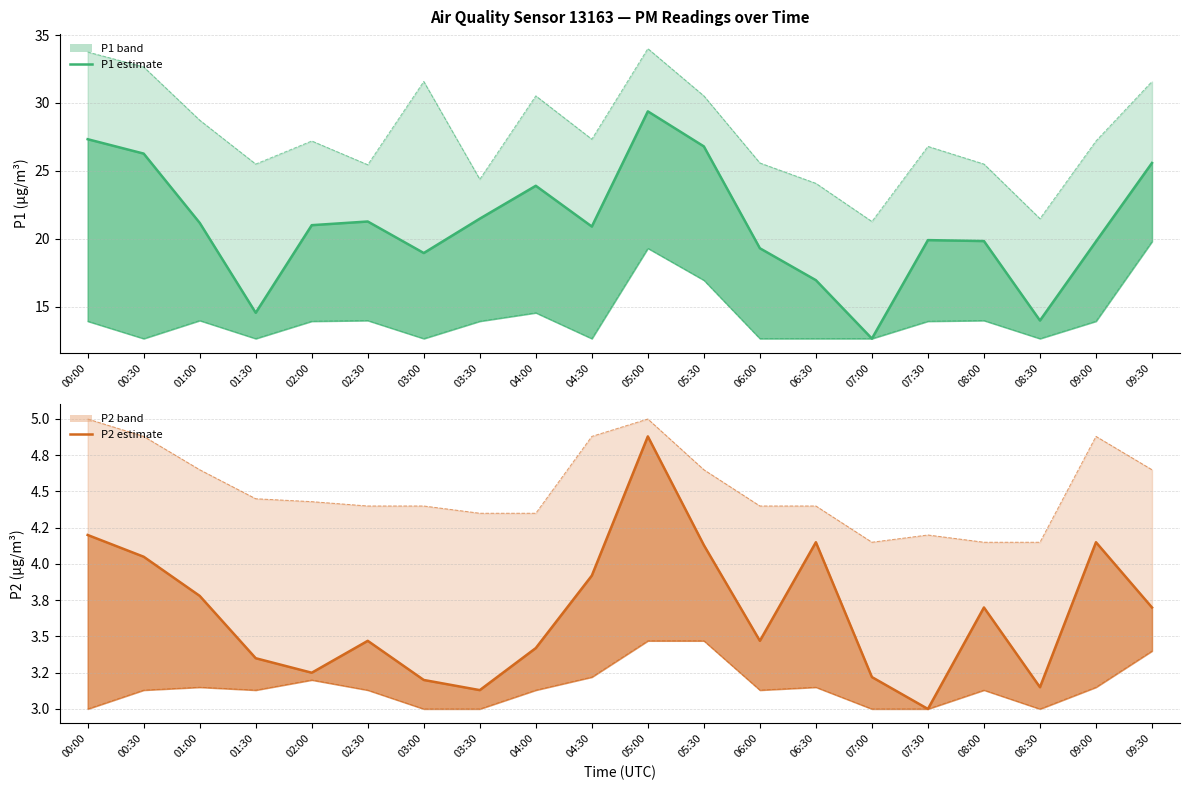

How many interior local valleys does the P2 estimate series have?

5